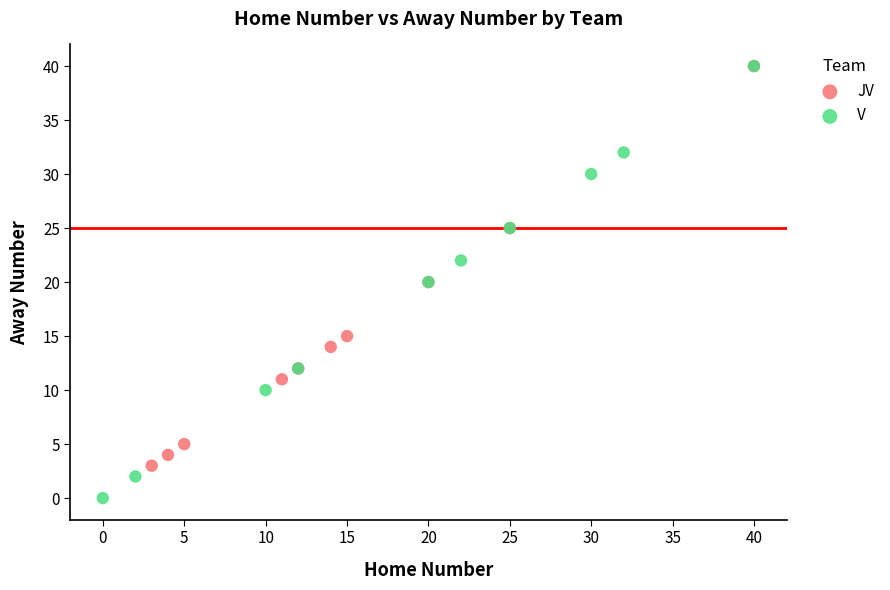

What are all the series names shown in the legend?

JV, V